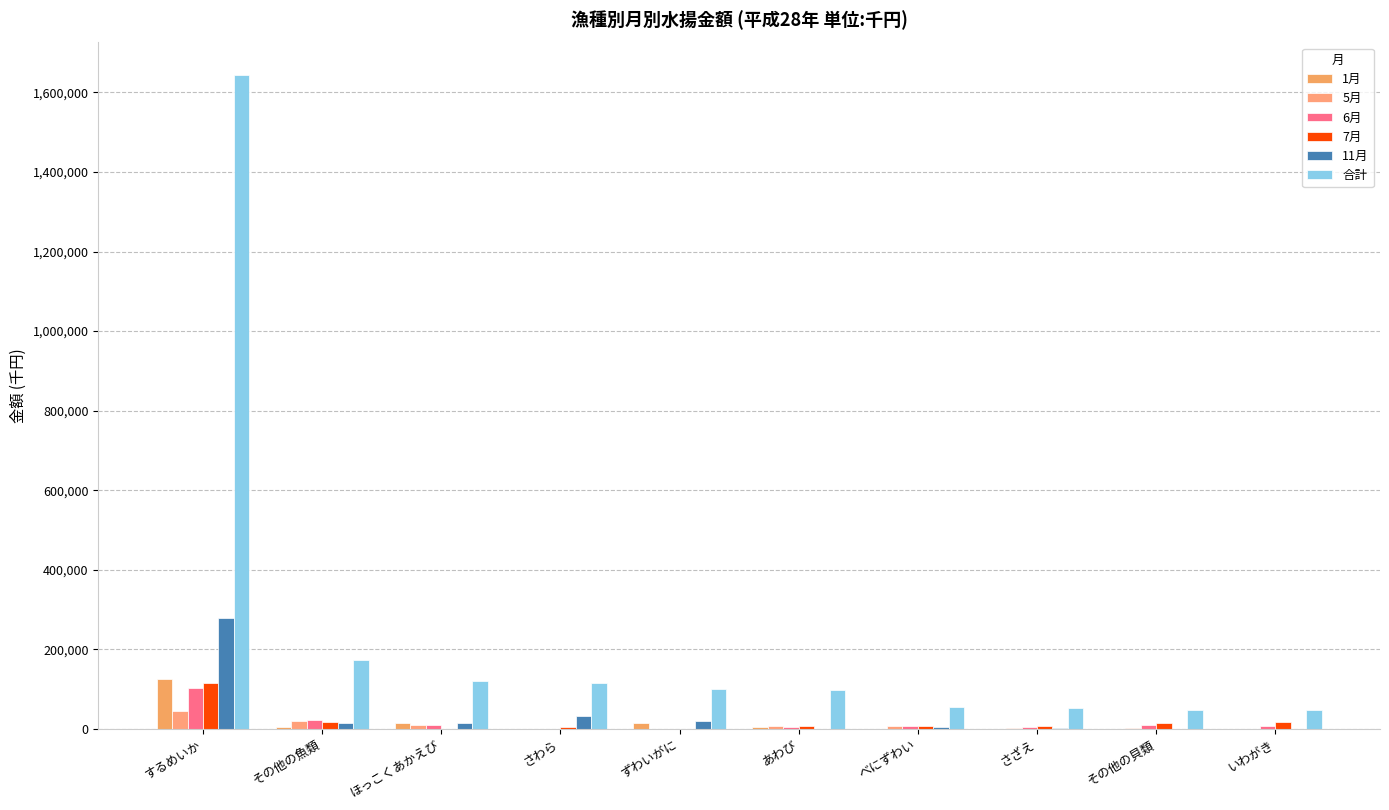

True or false: 合計 has a value of 2416822 at するめいか.

False